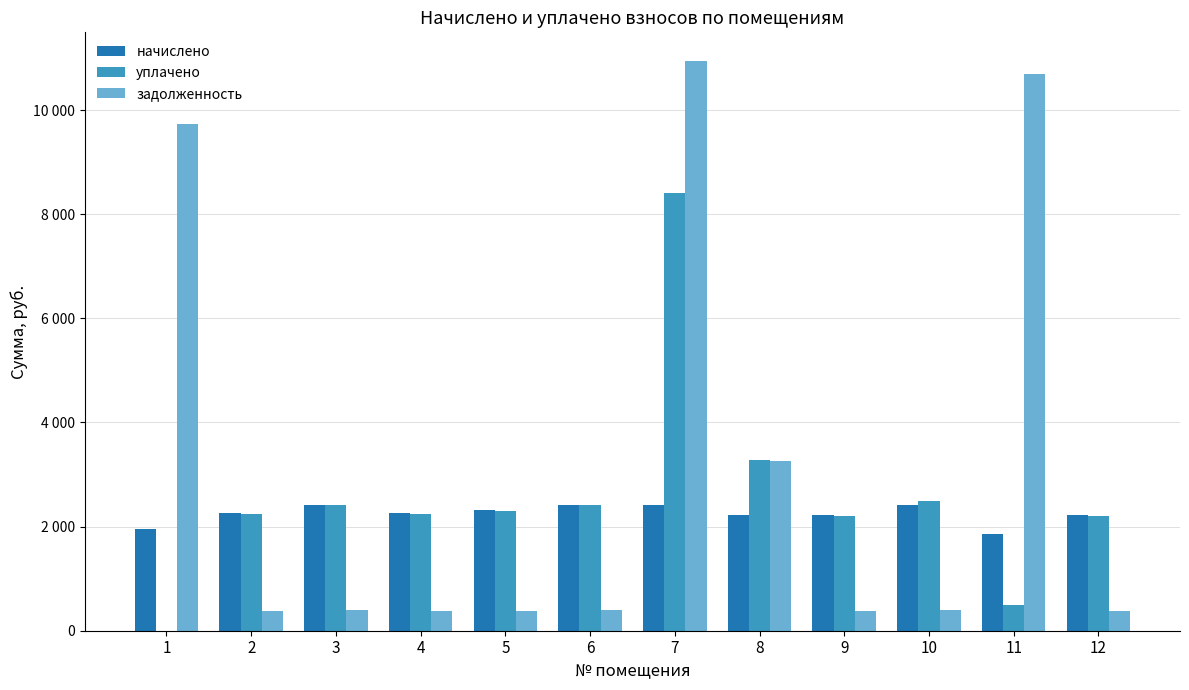

Which category has the highest value across all series?

7